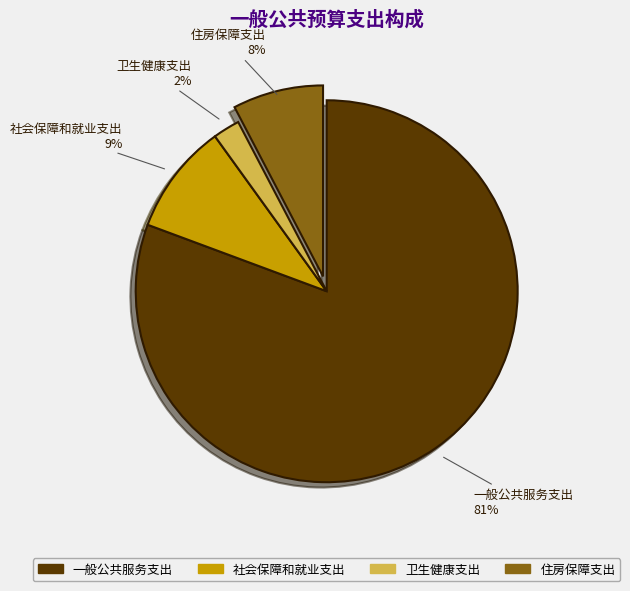

Is the sum of 住房保障支出 and 卫生健康支出 greater than half?

No